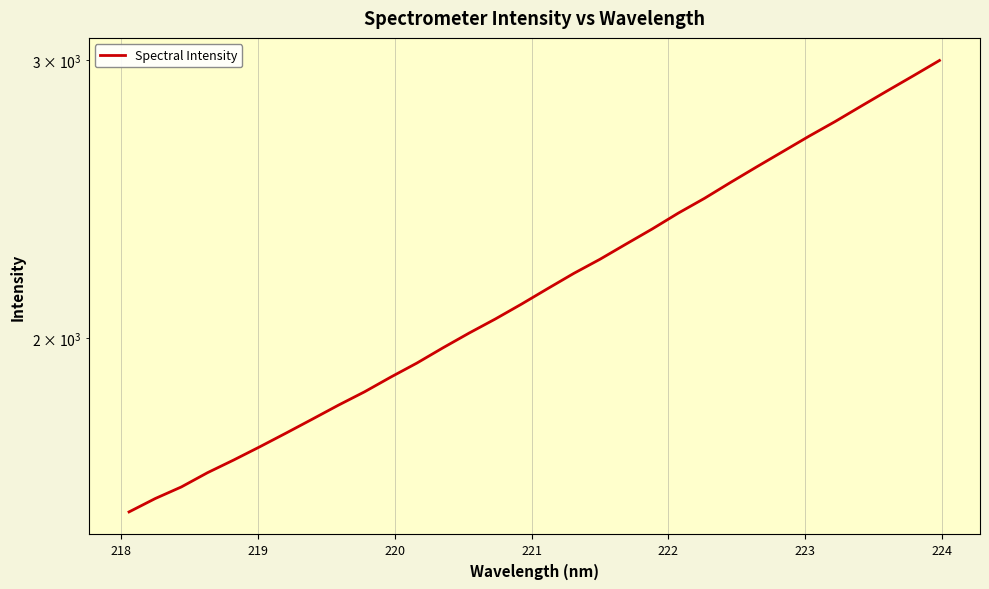

The chart shows a value of 3509.8 at 18. True or false?

False